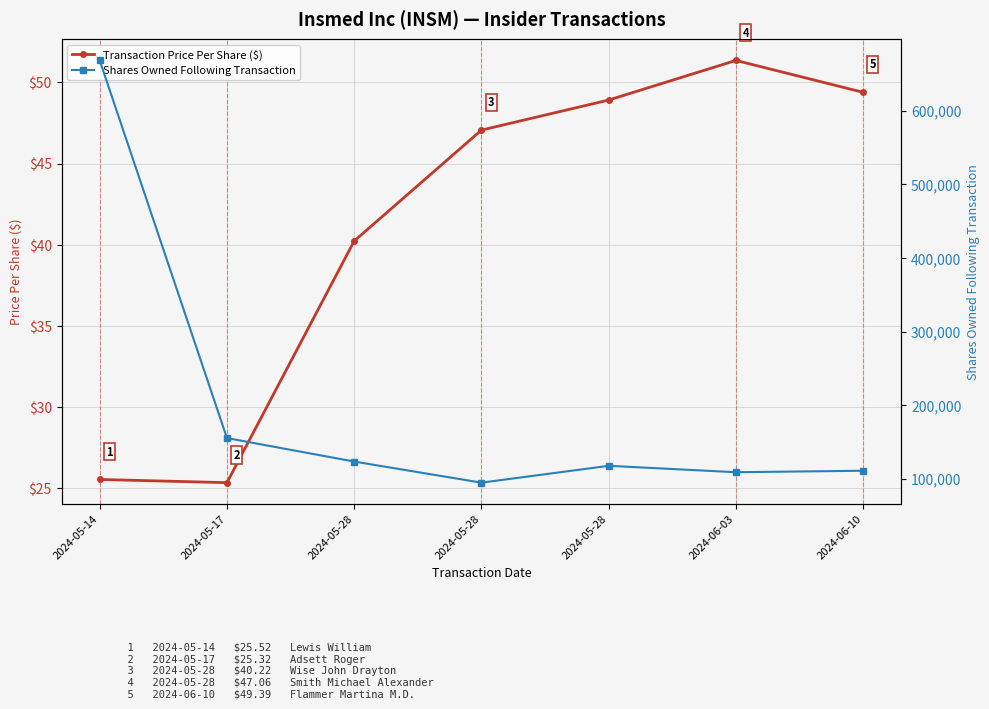

What is the difference between the maximum and minimum values in the Transaction Price Per Share ($) series?

26.0